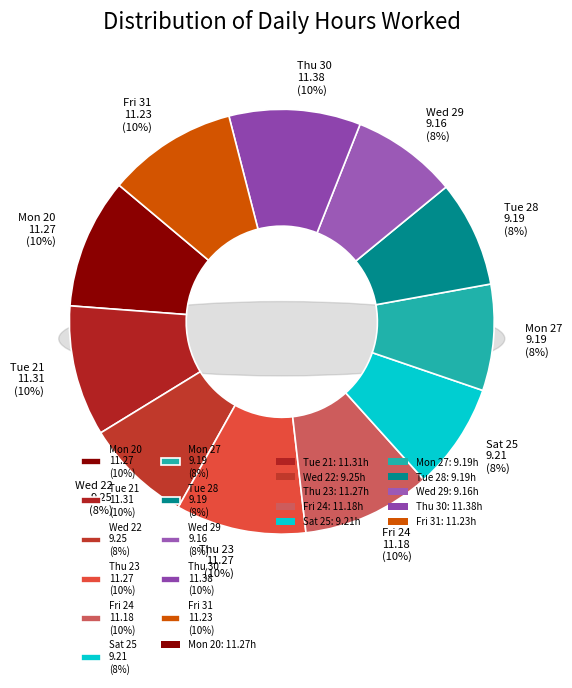

What percentage is the Tue 21 slice, to the nearest percent?

10%